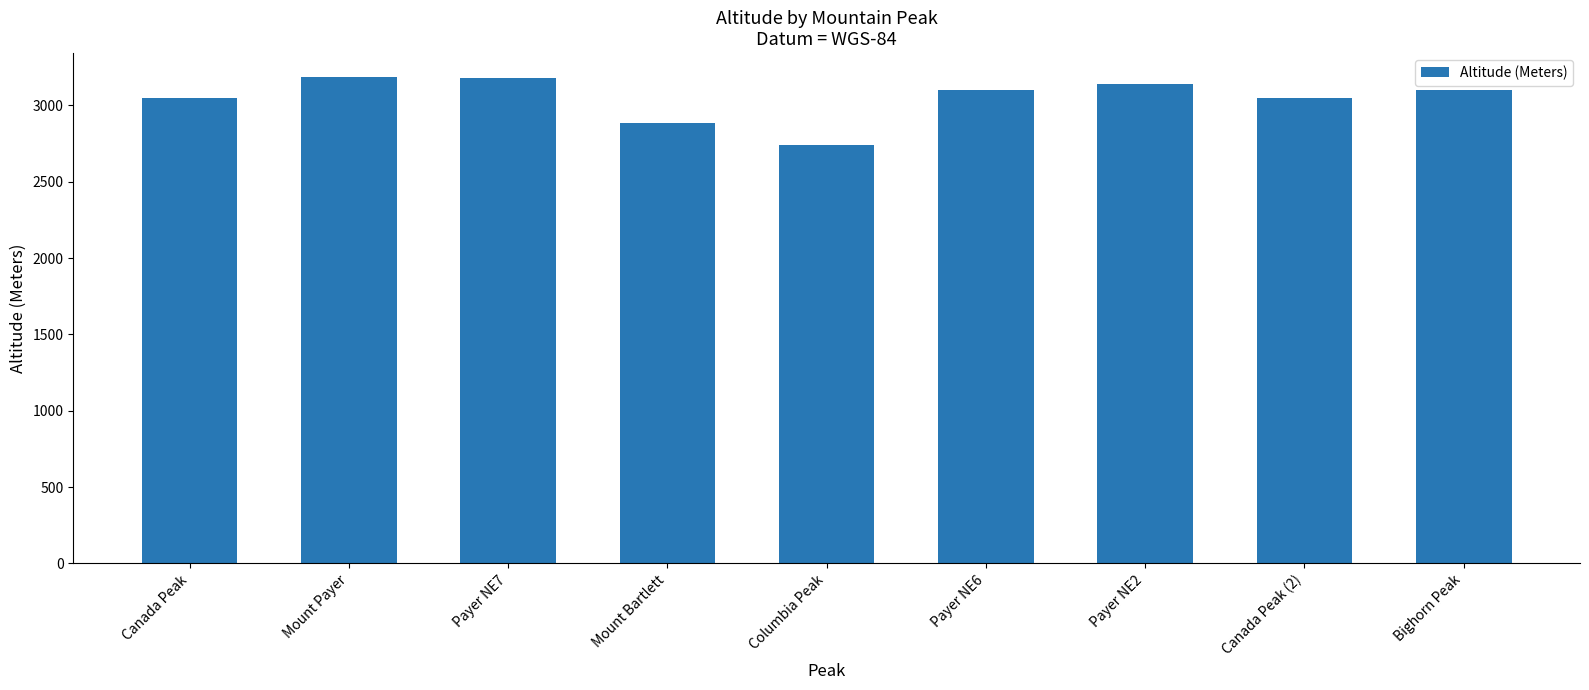

What is the smallest value displayed?

2740